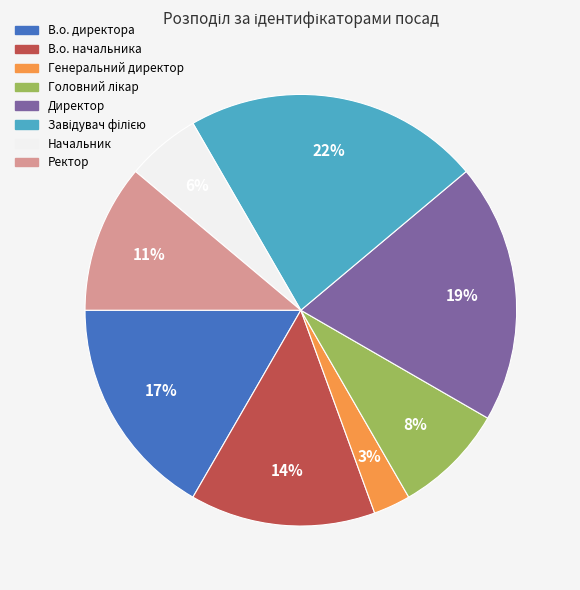

Count the number of slices in the pie.

8